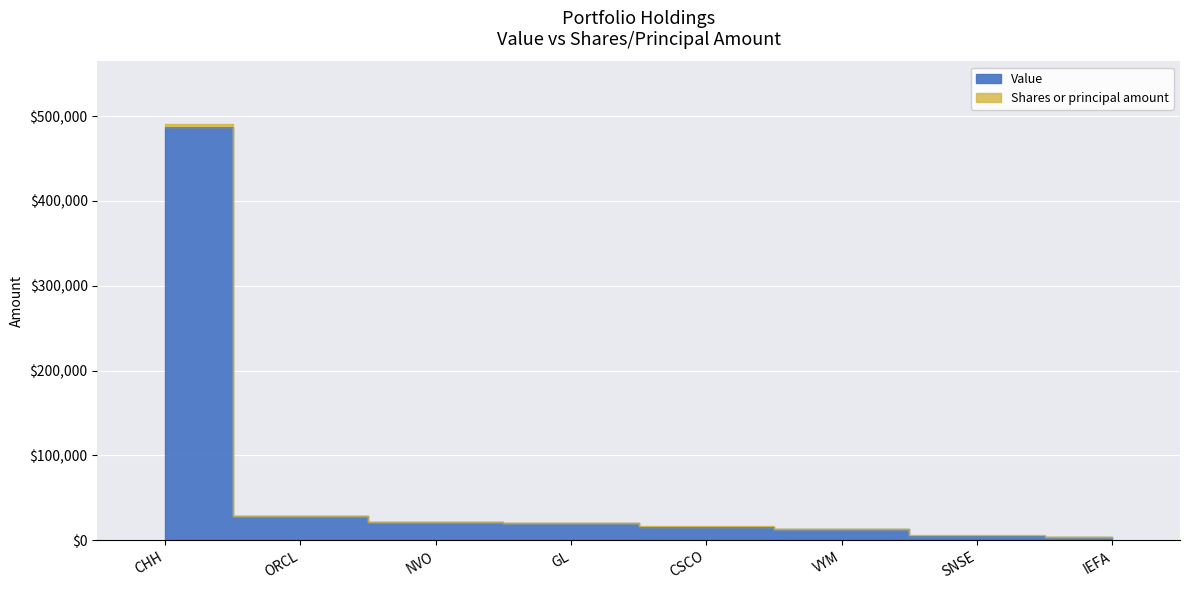

Is it true that the value at NVO is 21000?

True